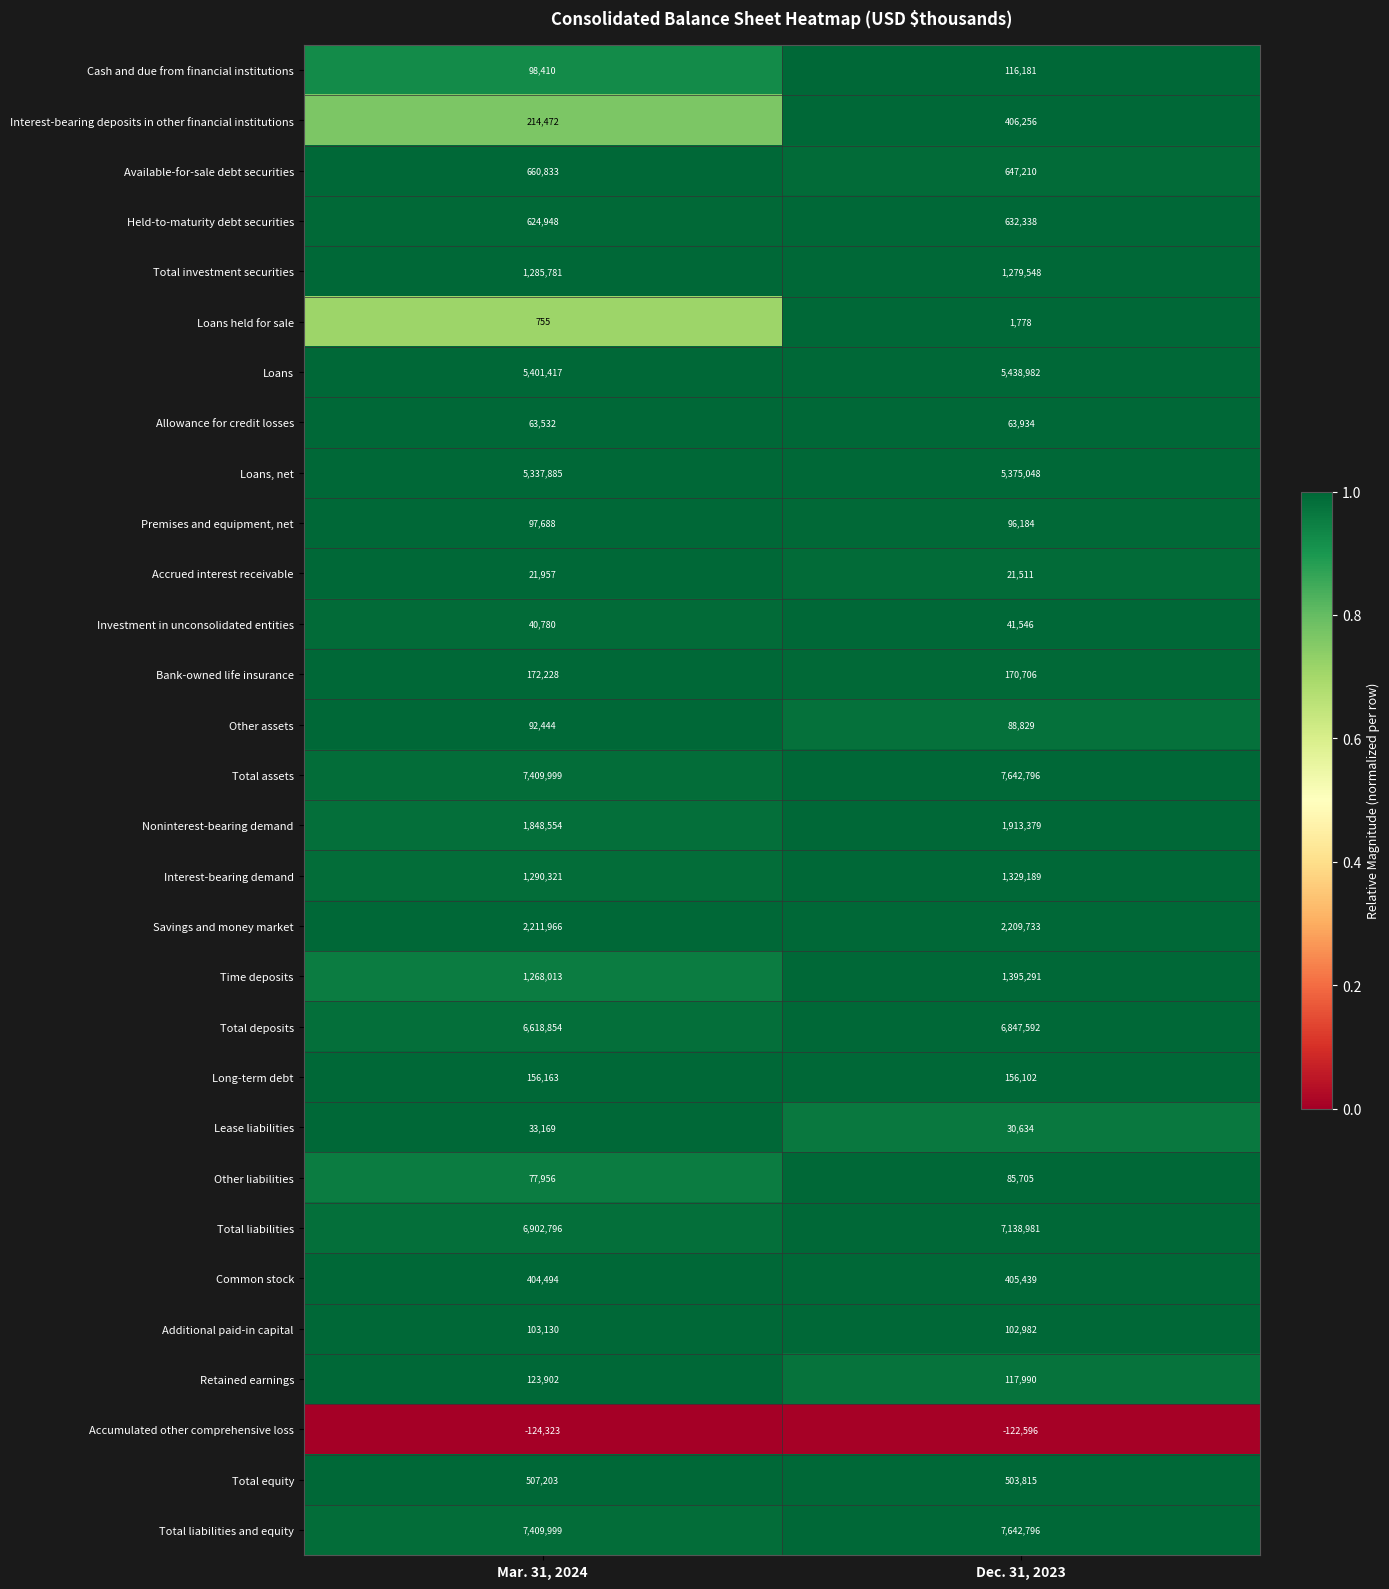

Which series changed the most between Mar. 31, 2024 and Dec. 31, 2023?

Total liabilities